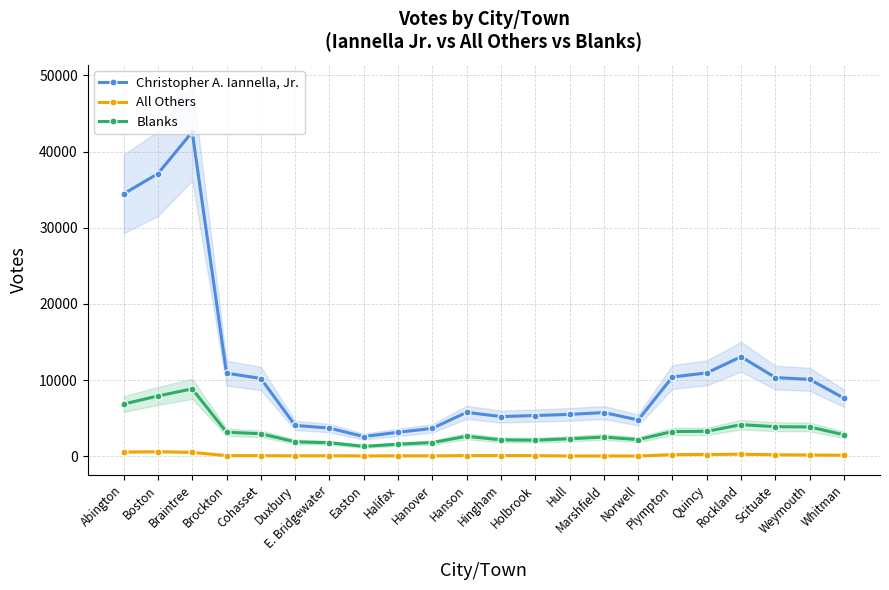

At Hingham, list the series in order from largest to smallest.

Christopher A. Iannella, Jr., Blanks, All Others